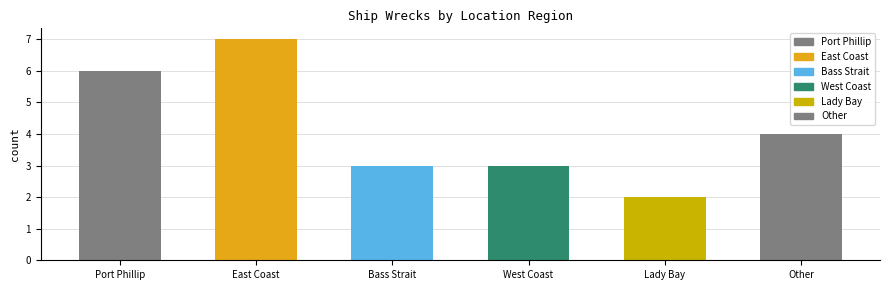

What is the smallest value displayed?

2